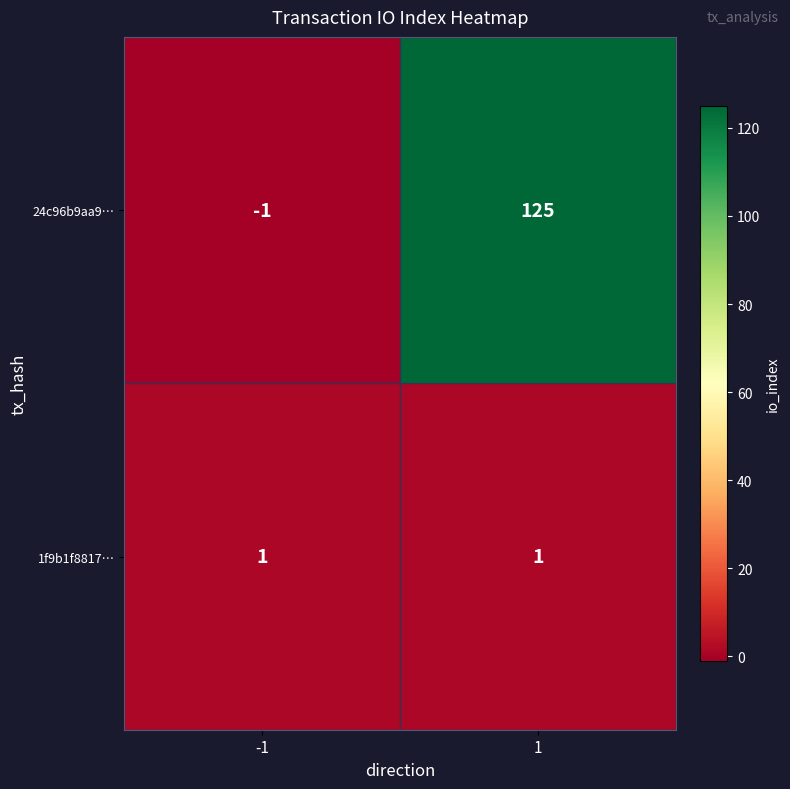

What is the difference between the maximum and minimum values in the 24c96b9aa9… series?

126